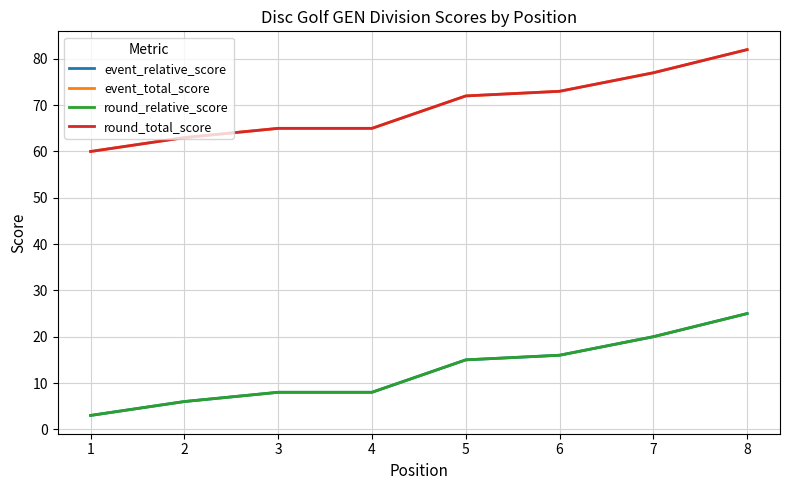

Is it true that event_relative_score equals 3 at 1?

True